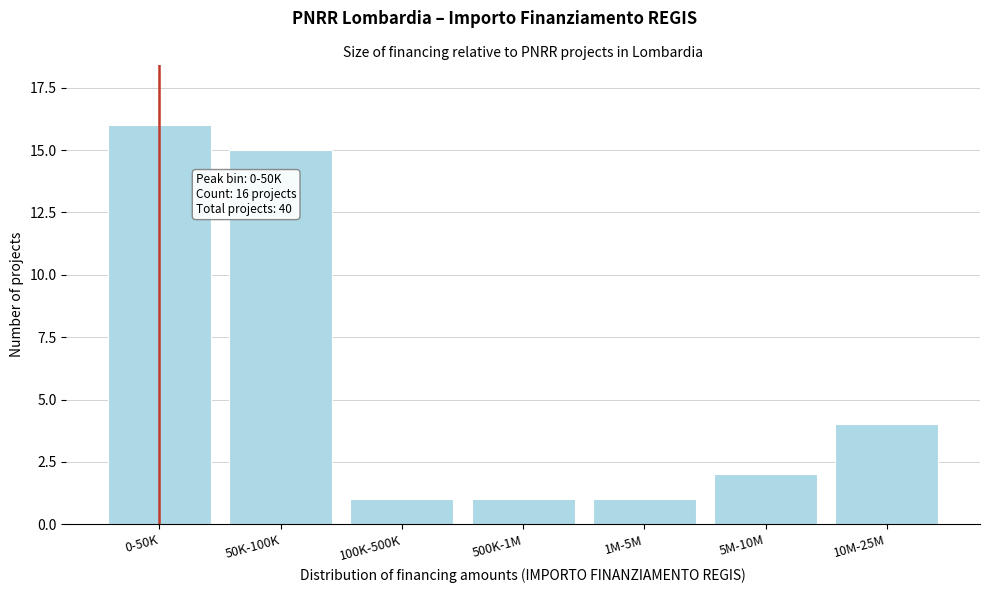

Reading left to right, what are all the values shown in this chart?

16	15	1	1	1	2	4